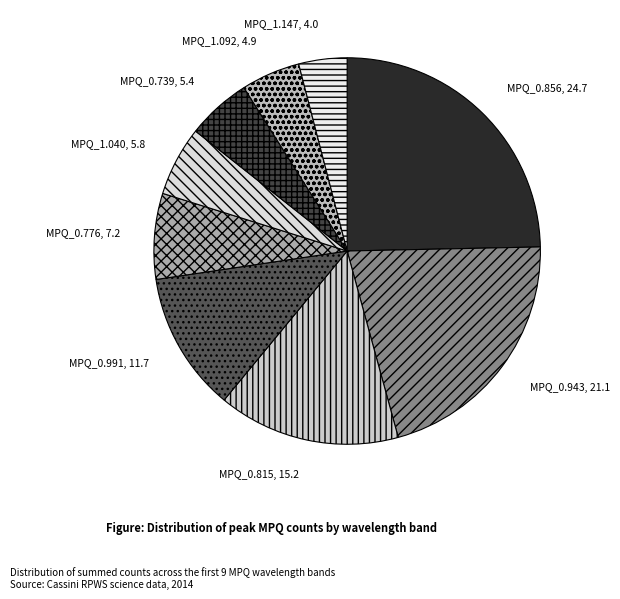

Combined, do MPQ_0.815 and MPQ_0.943 account for over 50%?

No